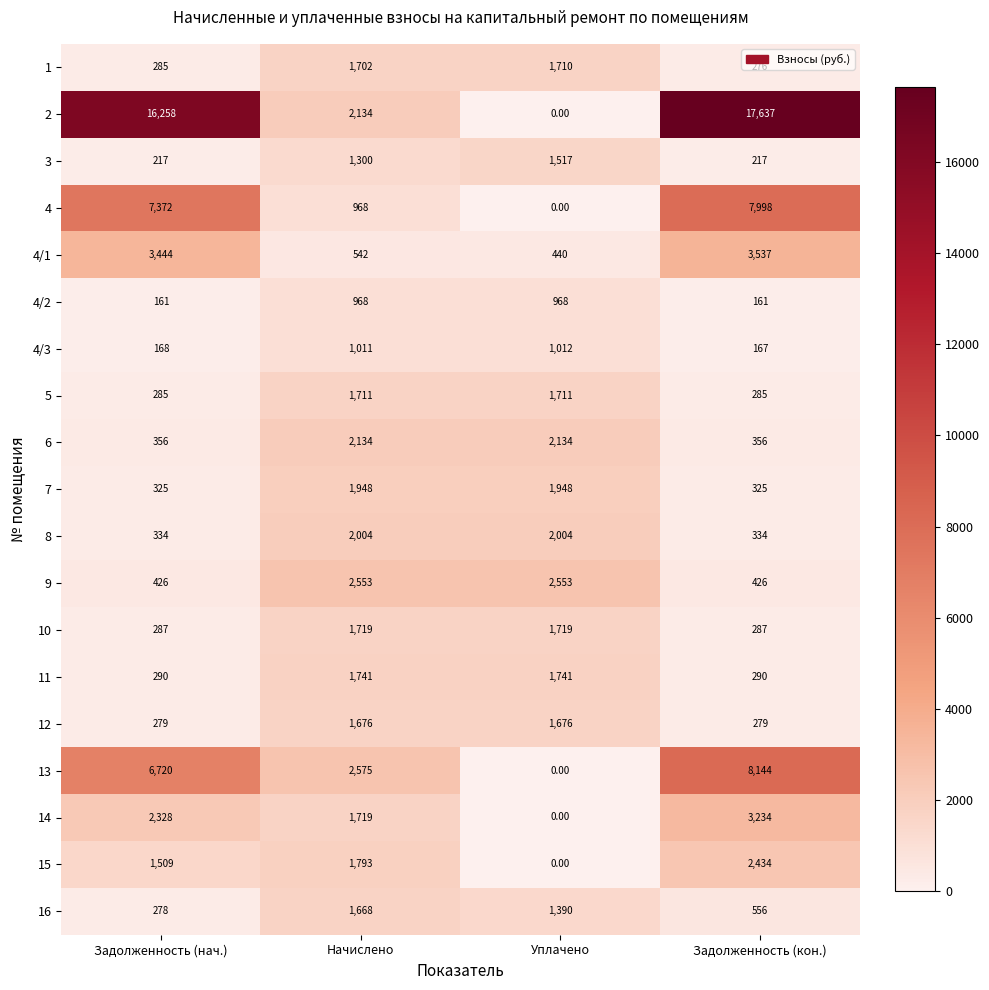

What is the greatest value displayed?

17637